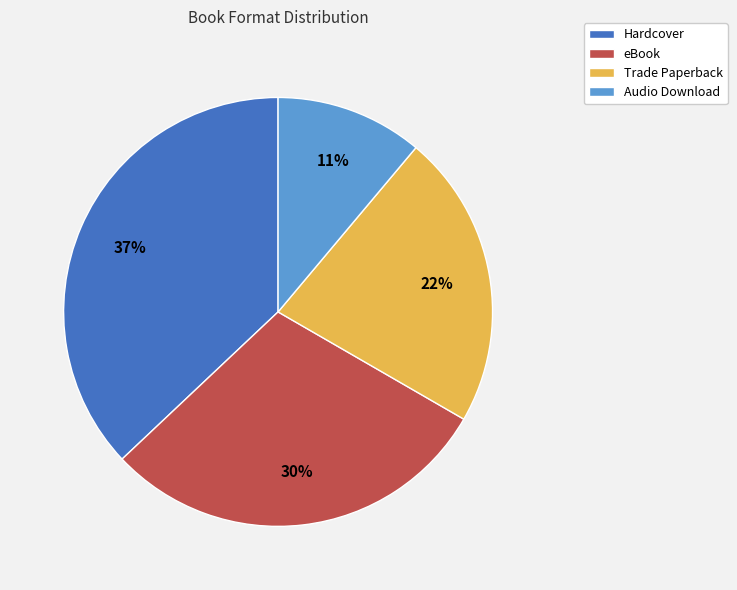

What is the largest slice in the pie chart?

Hardcover